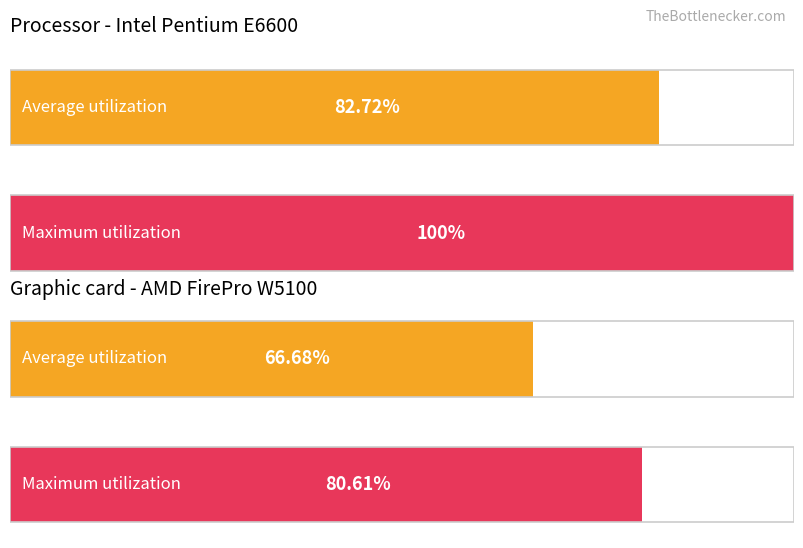

What are all the series names shown in the legend?

Average utilization, Maximum utilization